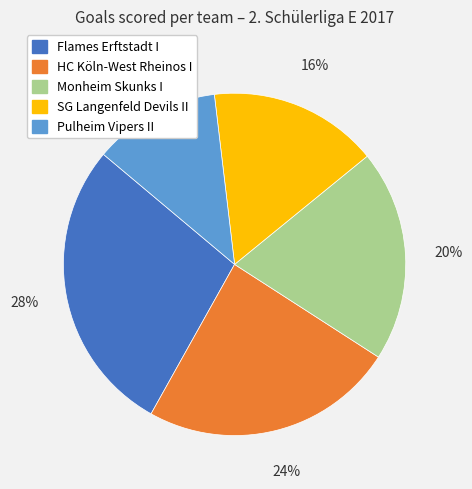

How many segments does this pie chart have?

5